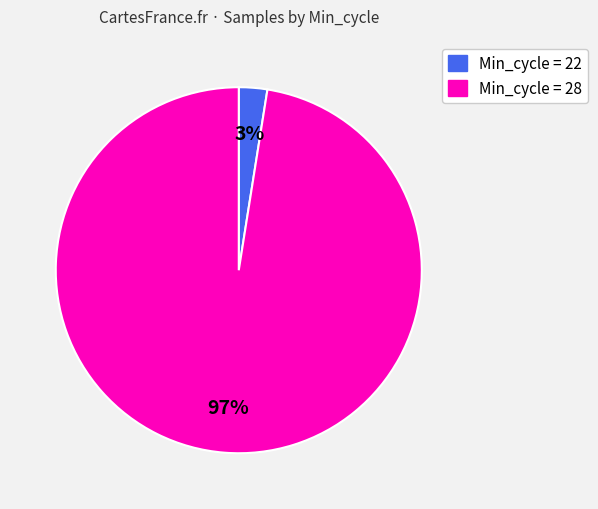

Is there any slice that represents more than half of the pie?

Yes